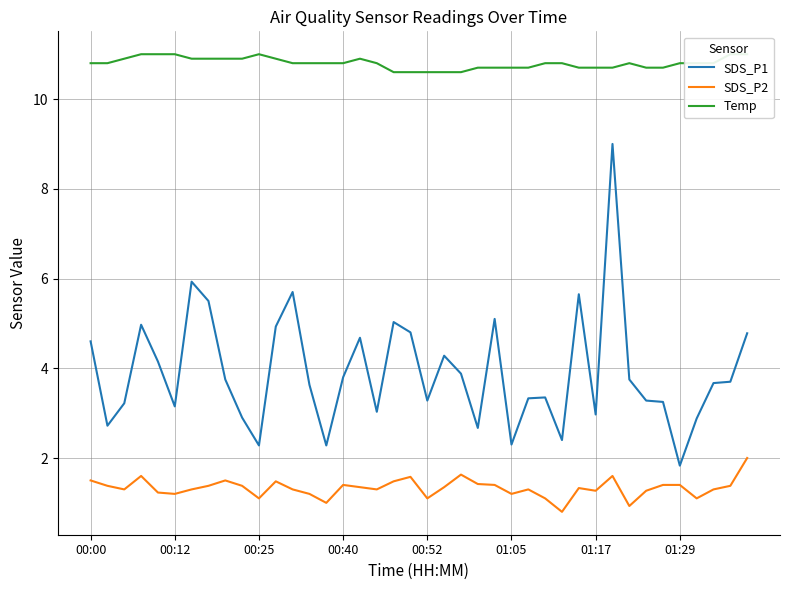

What is the spread (max minus min) of values at 31?

9.1